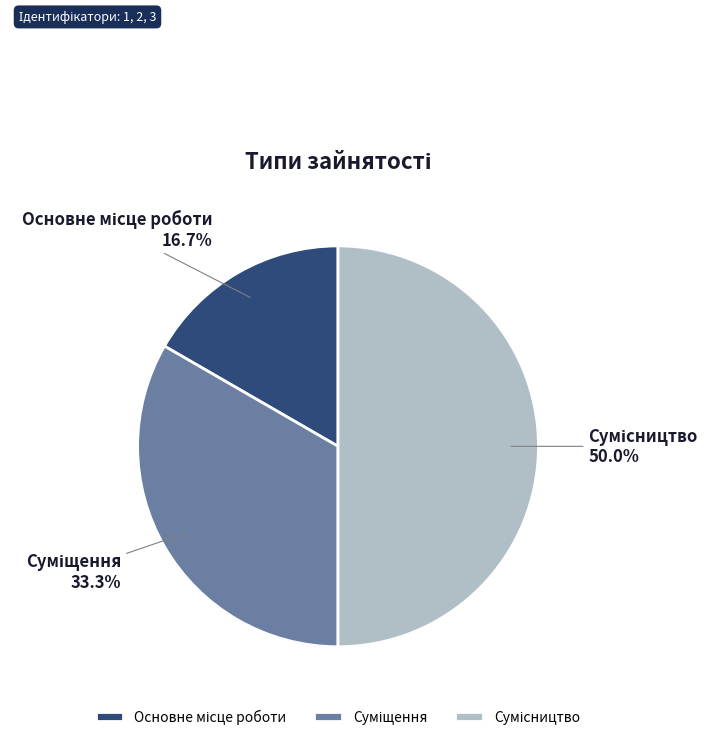

Count the number of slices in the pie.

3